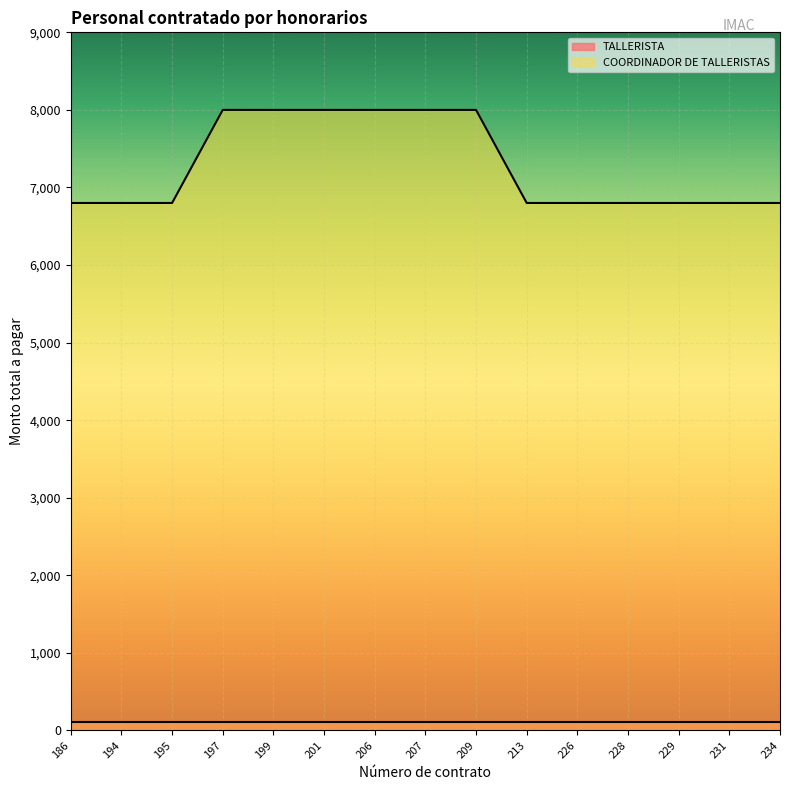

At which category does the chart reach its peak across all series?

197